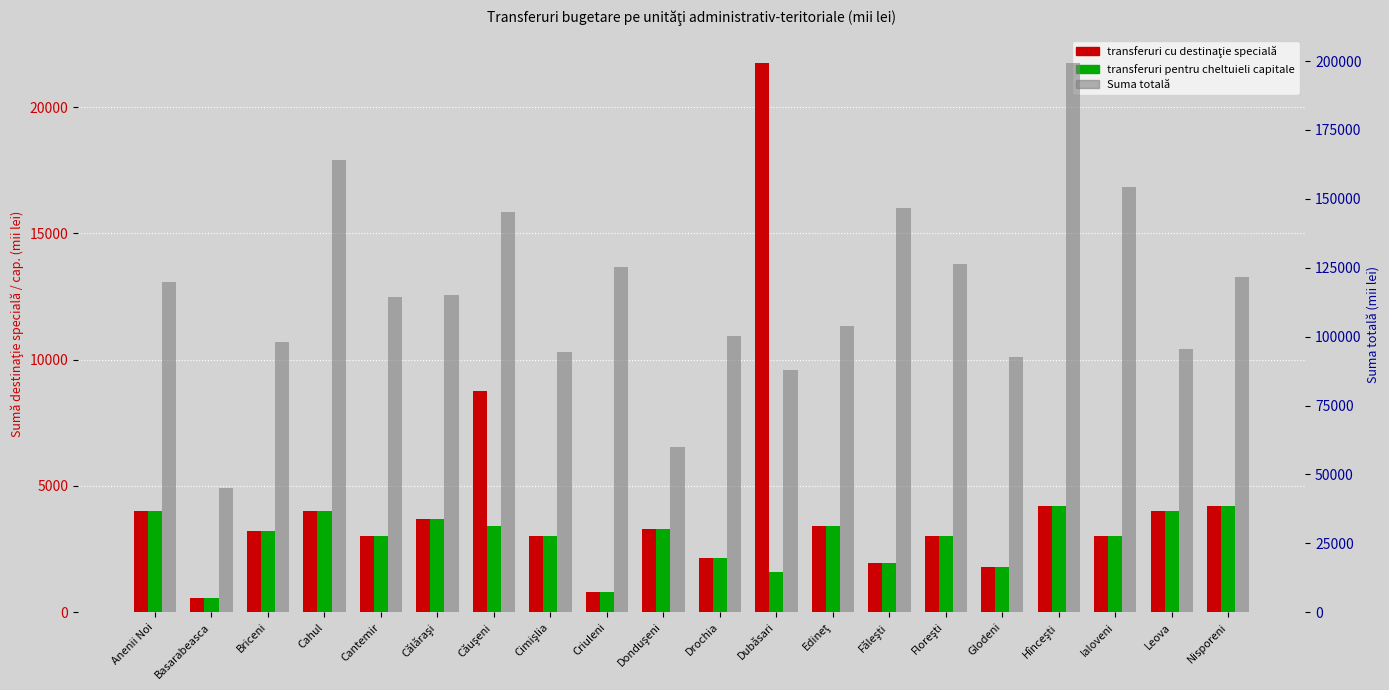

What is the sum of all Suma totală values?

2309549.3